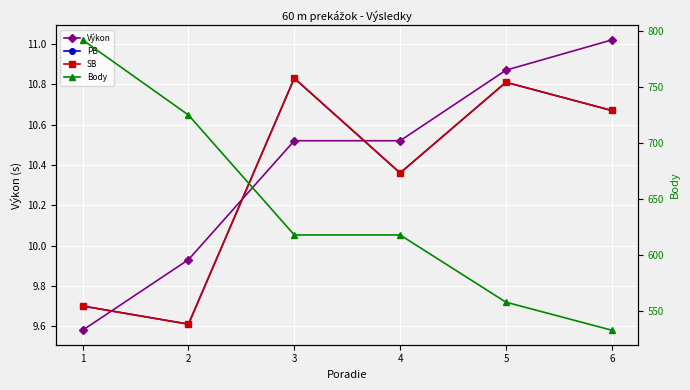

Between which two adjacent categories do PB and Výkon first intersect?

1 and 2